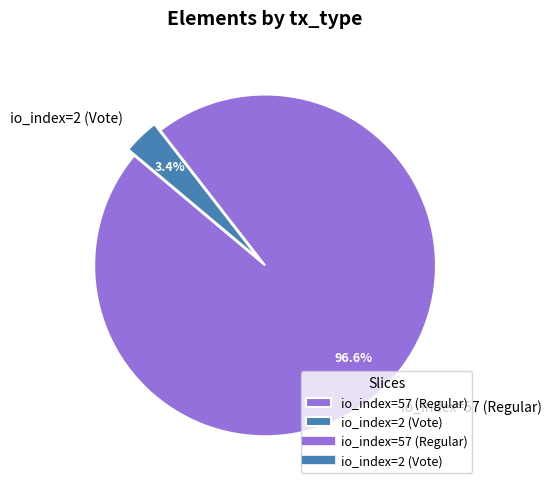

Is the sum of io_index=2 (Vote) and io_index=57 (Regular) greater than half?

Yes